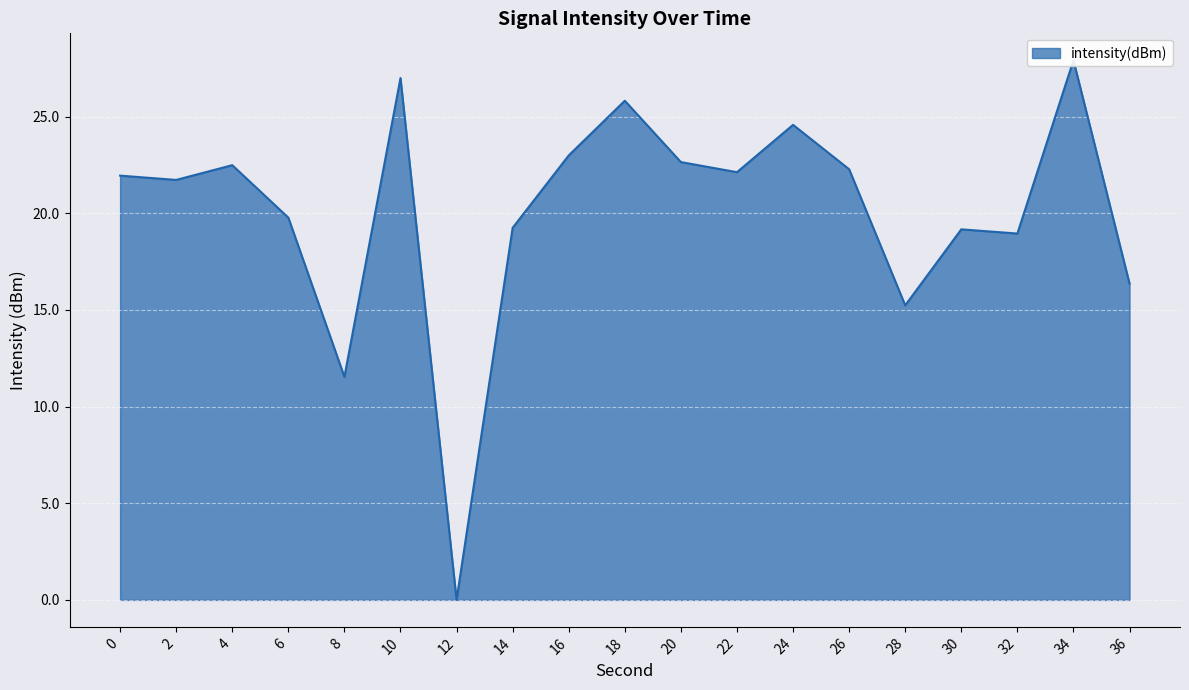

Reading left to right, extract all data points from this chart.

0=21.9	2=21.7	4=22.5	6=19.8	8=11.5	10=27.0	12=0.0	14=19.2	16=23.0	18=25.8	20=22.6	22=22.1	24=24.6	26=22.3	28=15.2	30=19.2	32=19.0	34=27.9	36=16.4